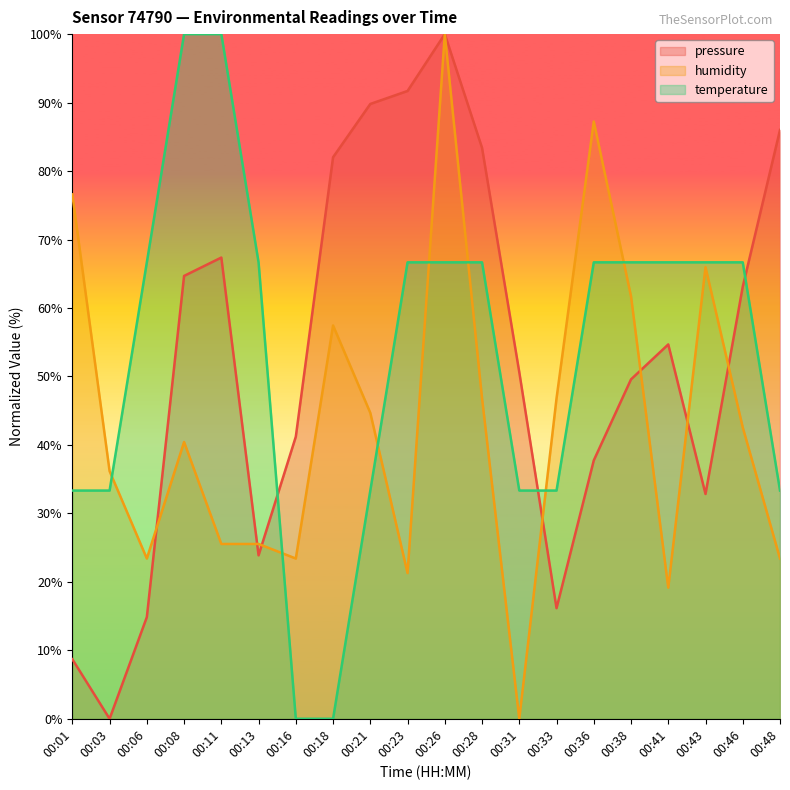

Which series has the largest total across all categories?

temperature